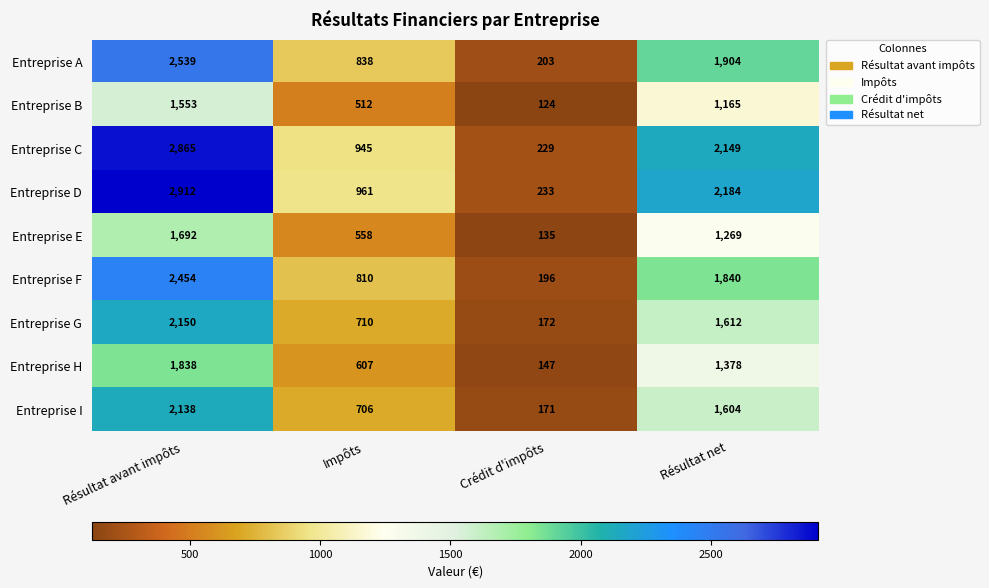

What is the difference between the Entreprise A values at Résultat net and Impôts?

1066